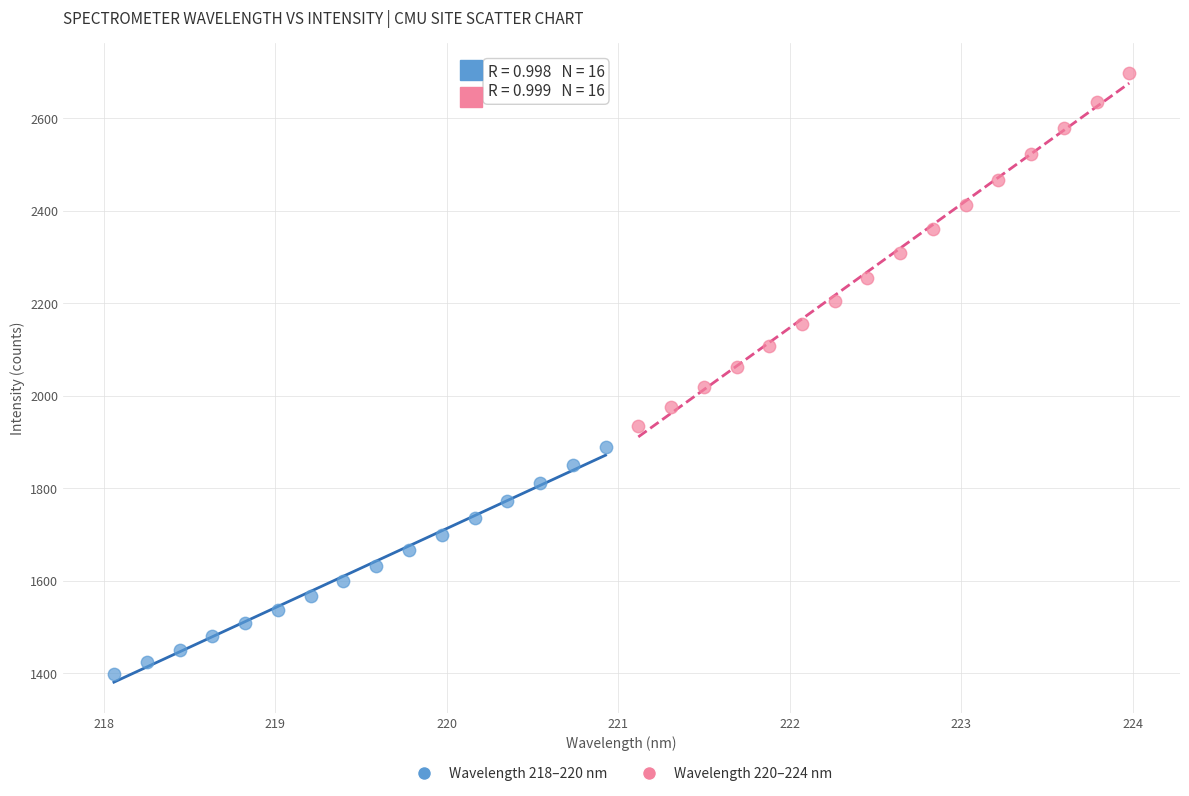

What are all the series names shown in the legend?

Wavelength 218–220 nm, Wavelength 220–224 nm